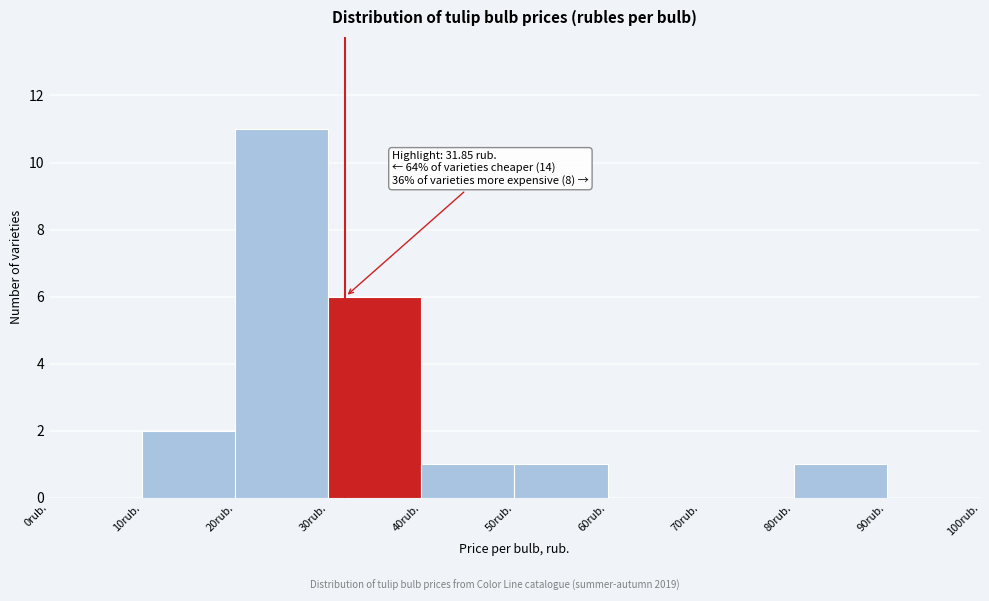

Which range on the x-axis has the tallest bar?

20 to 30